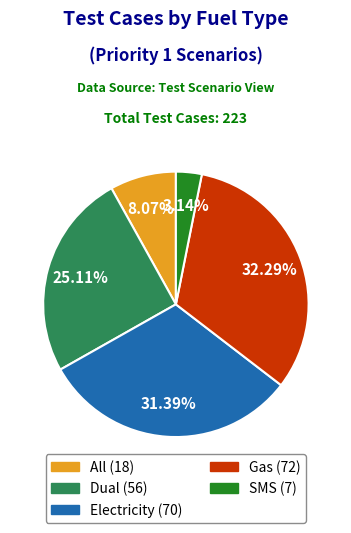

Between Dual and Electricity, which is larger?

Electricity